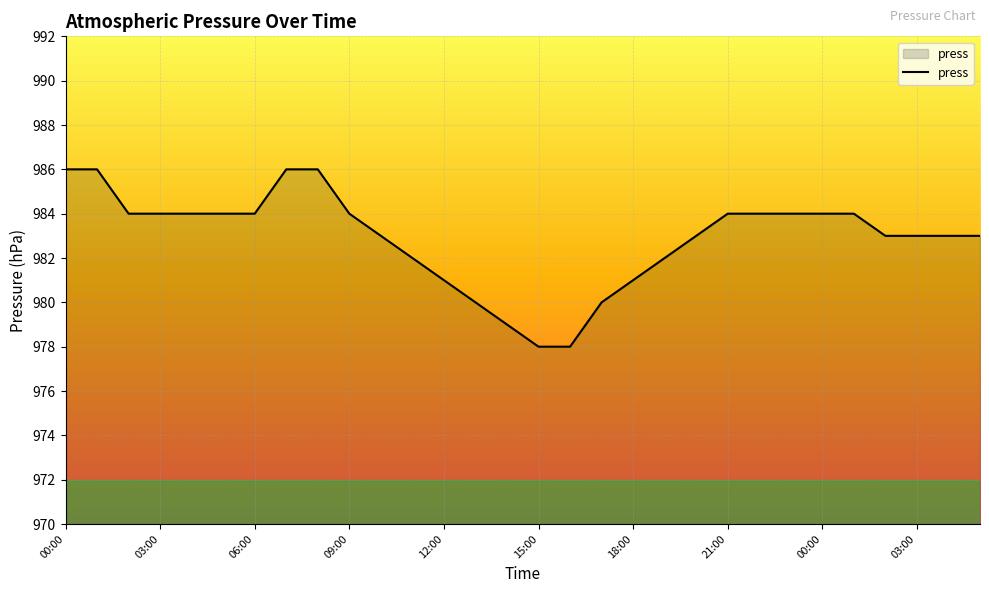

What is the minimum value shown in the chart?

978